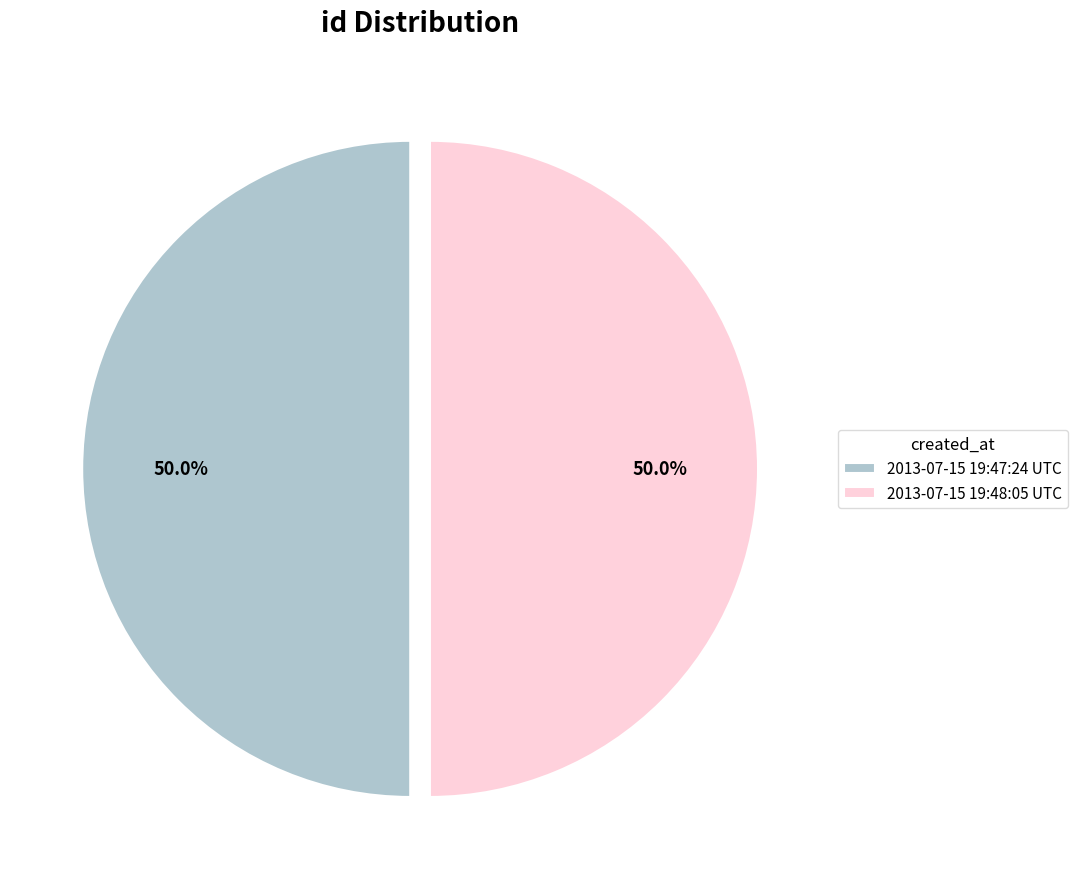

Do 2013-07-15 19:47:24 UTC and 2013-07-15 19:48:05 UTC together represent more than half of the pie?

Yes